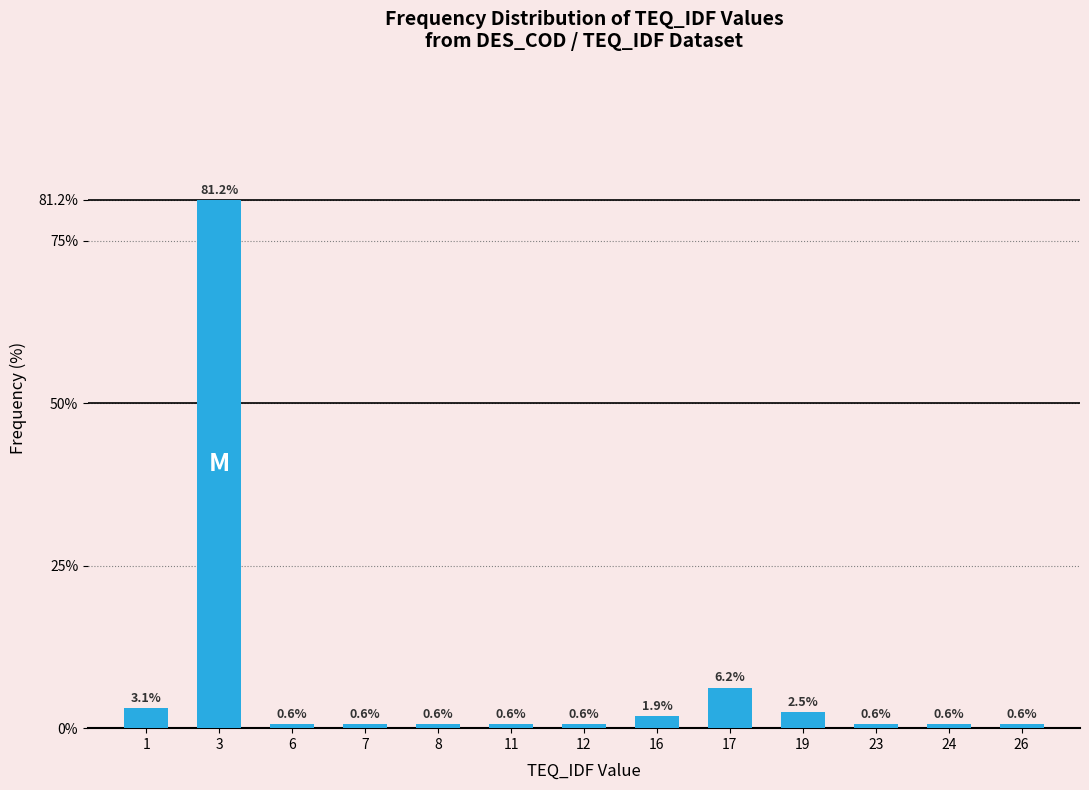

Is it true that the value at 23 is 0.6?

True